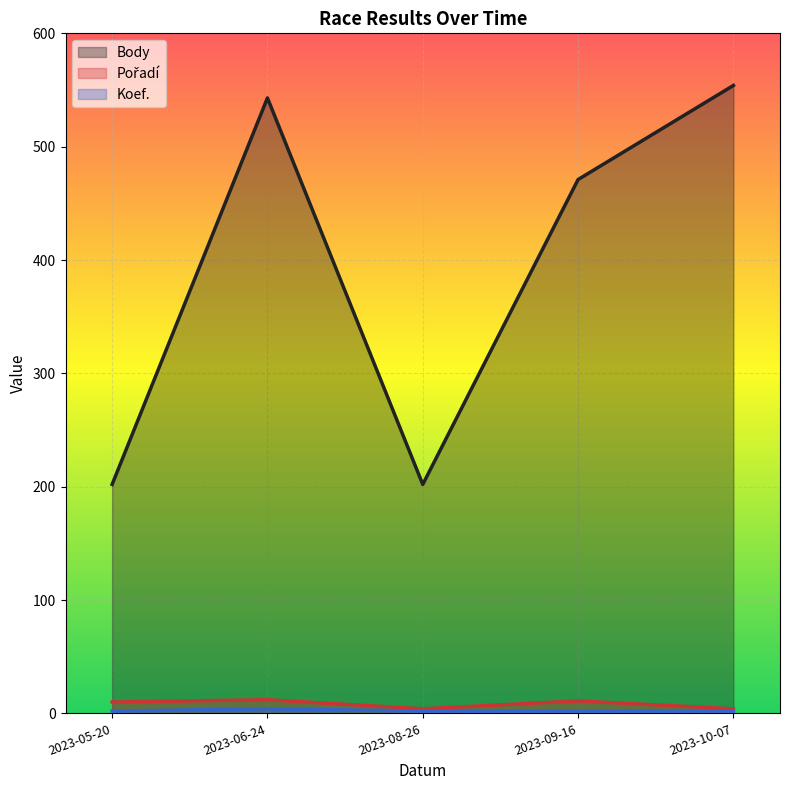

True or false: Body and Koef. intersect in this chart.

False